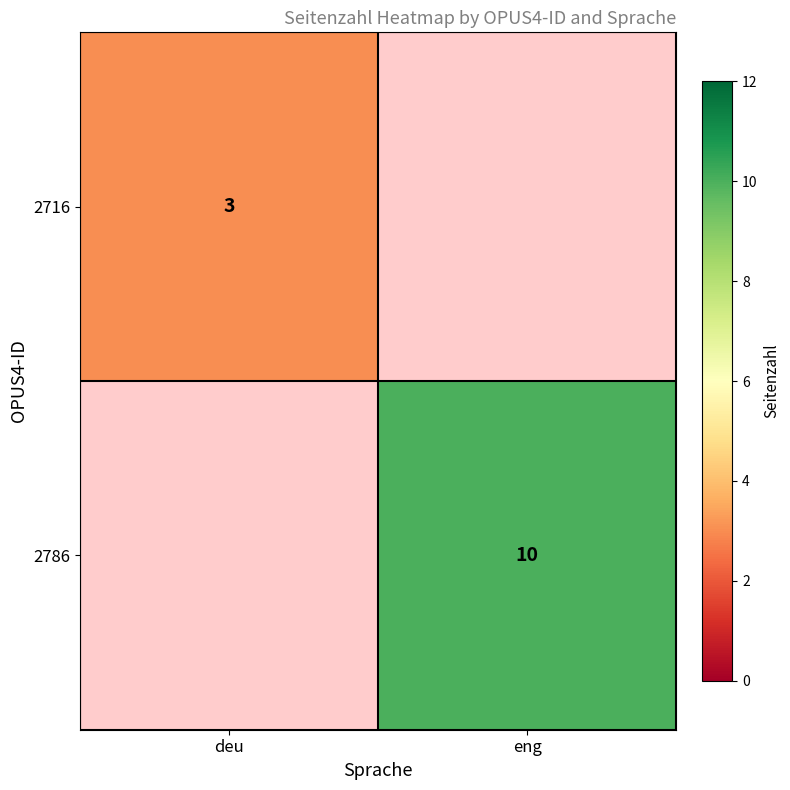

At which category is the sum across all series the highest?

eng